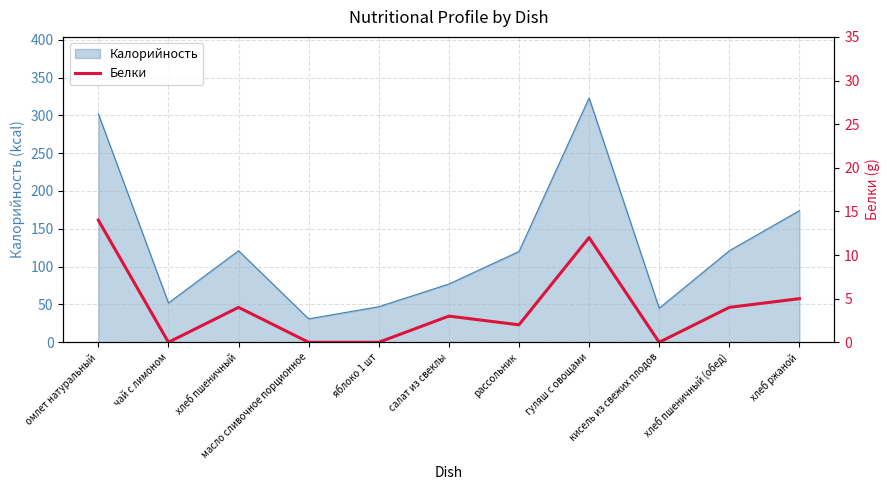

The chart shows a value of 5 at хлеб ржаной. True or false?

True